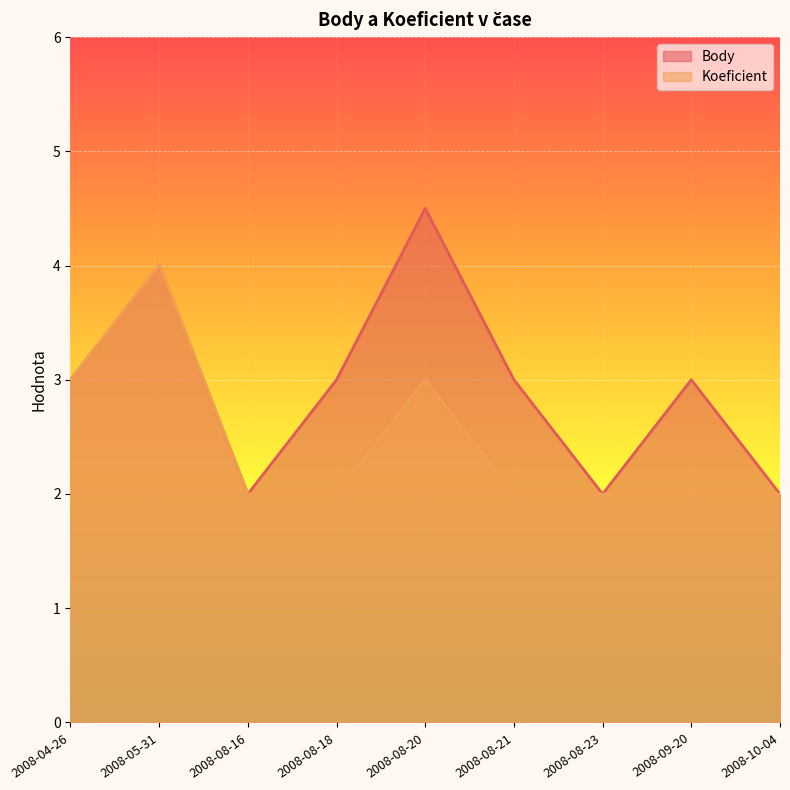

Does the chart display data point markers on the line(s)?

No